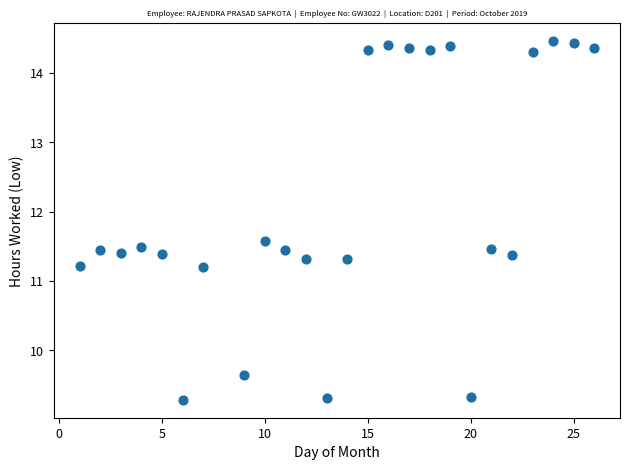

What is the range of X values (max minus min)?

25.0